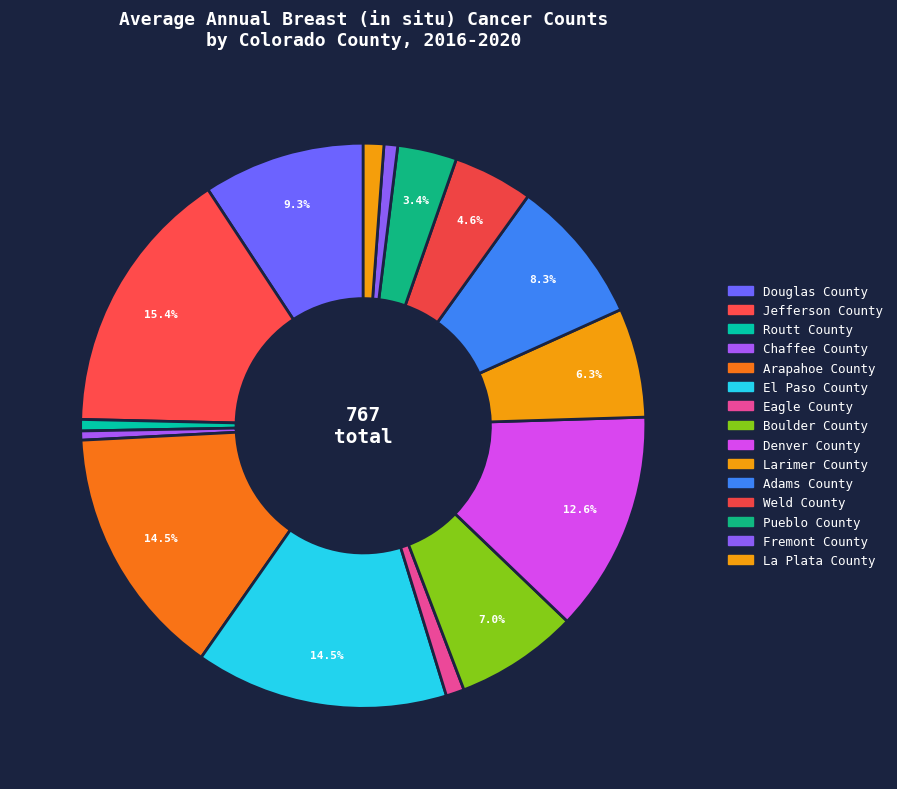

How many slices are in this pie chart?

15